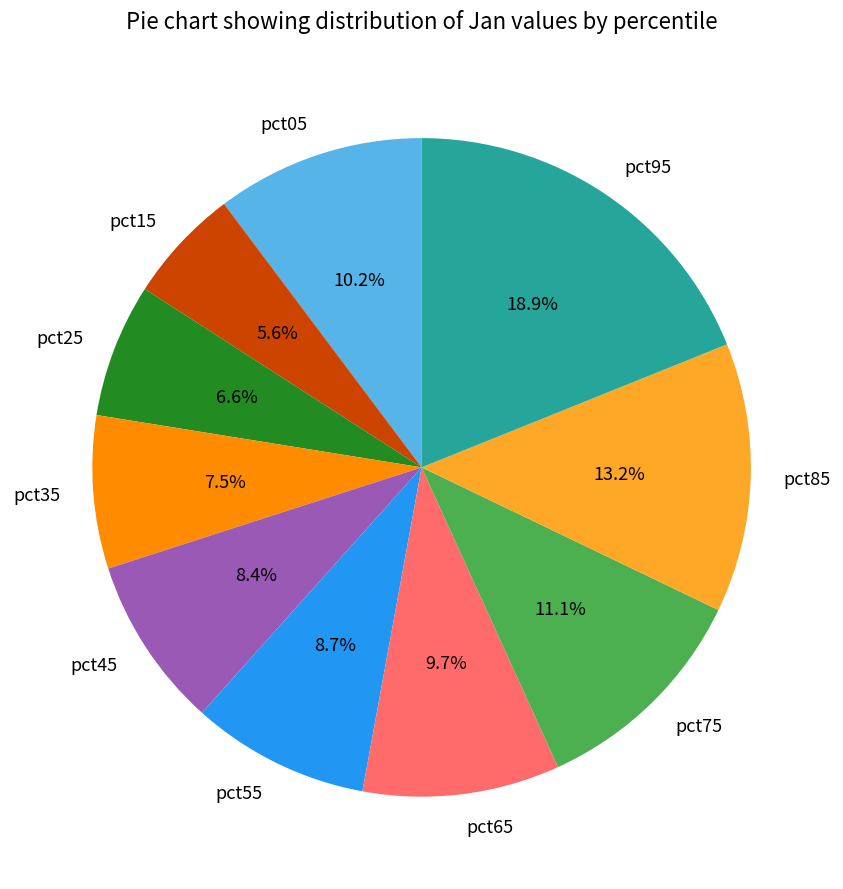

To the nearest percent, what is the average slice percentage?

10%